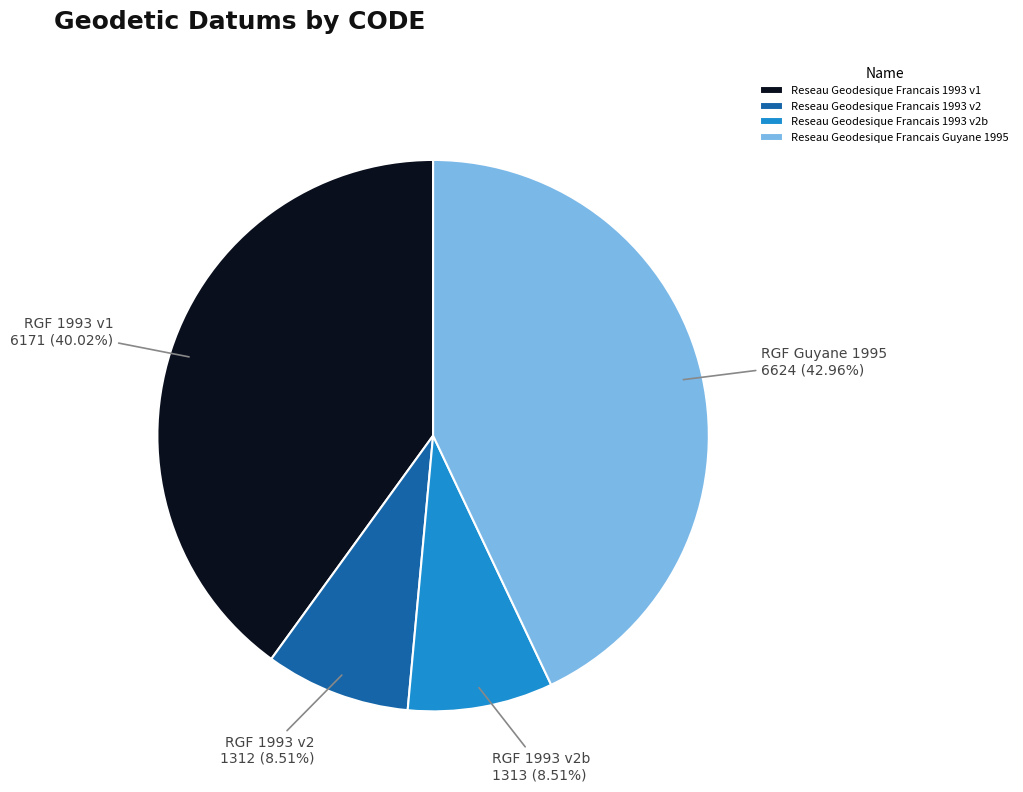

Which category has the biggest portion of the pie?

Reseau Geodesique Francais Guyane 1995